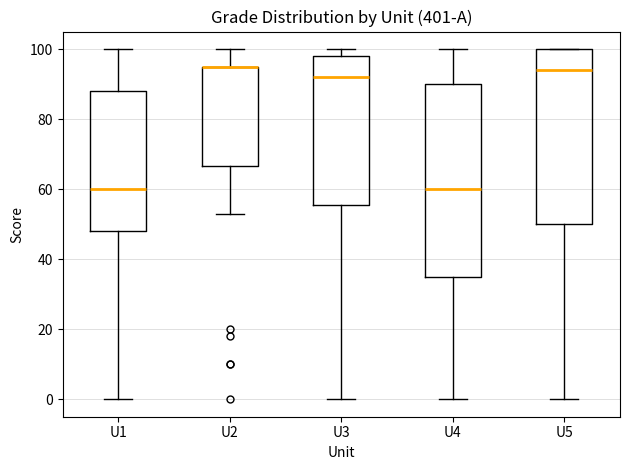

Reading left to right, read every box against the y-axis: the position of its median line, the range the box covers, and the ends of its whiskers. The values are not printed on the chart, so give them approximately, as read against the axis.

U1: median 60, box 48 to 88, whiskers 0 to 100
U2: median 96 (drawn on the box's upper edge), box 66 to 96, whiskers 54 to 100
U3: median 92, box 56 to 98, whiskers 0 to 100
U4: median 60, box 36 to 90, whiskers 0 to 100
U5: median 94, box 50 to 100, whiskers 0 to 100